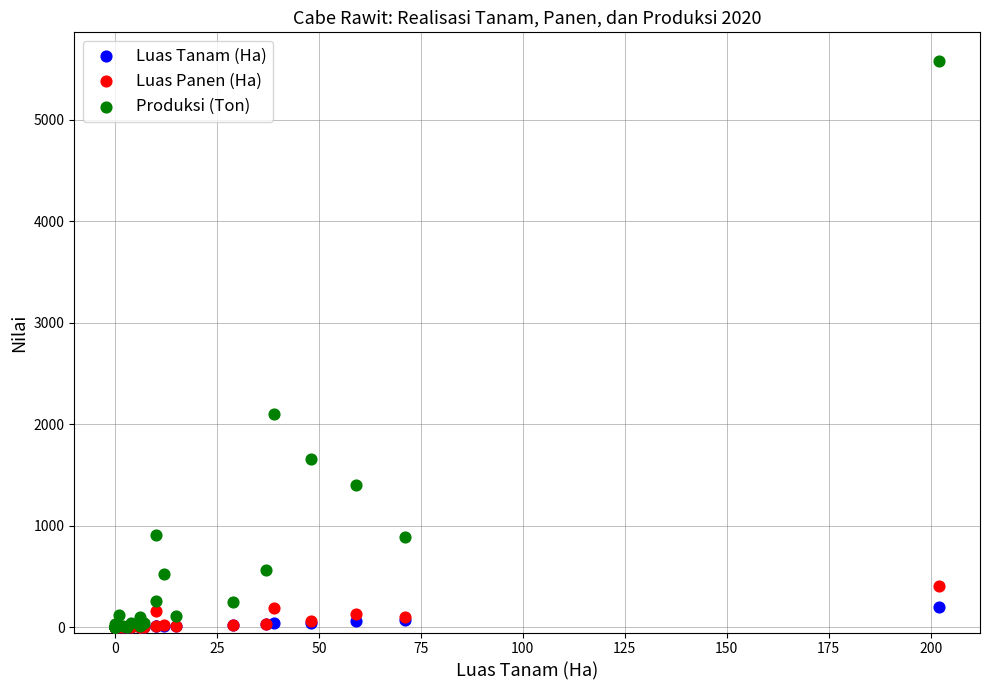

Across all series, what Y value is closest to 2791?

2107.5